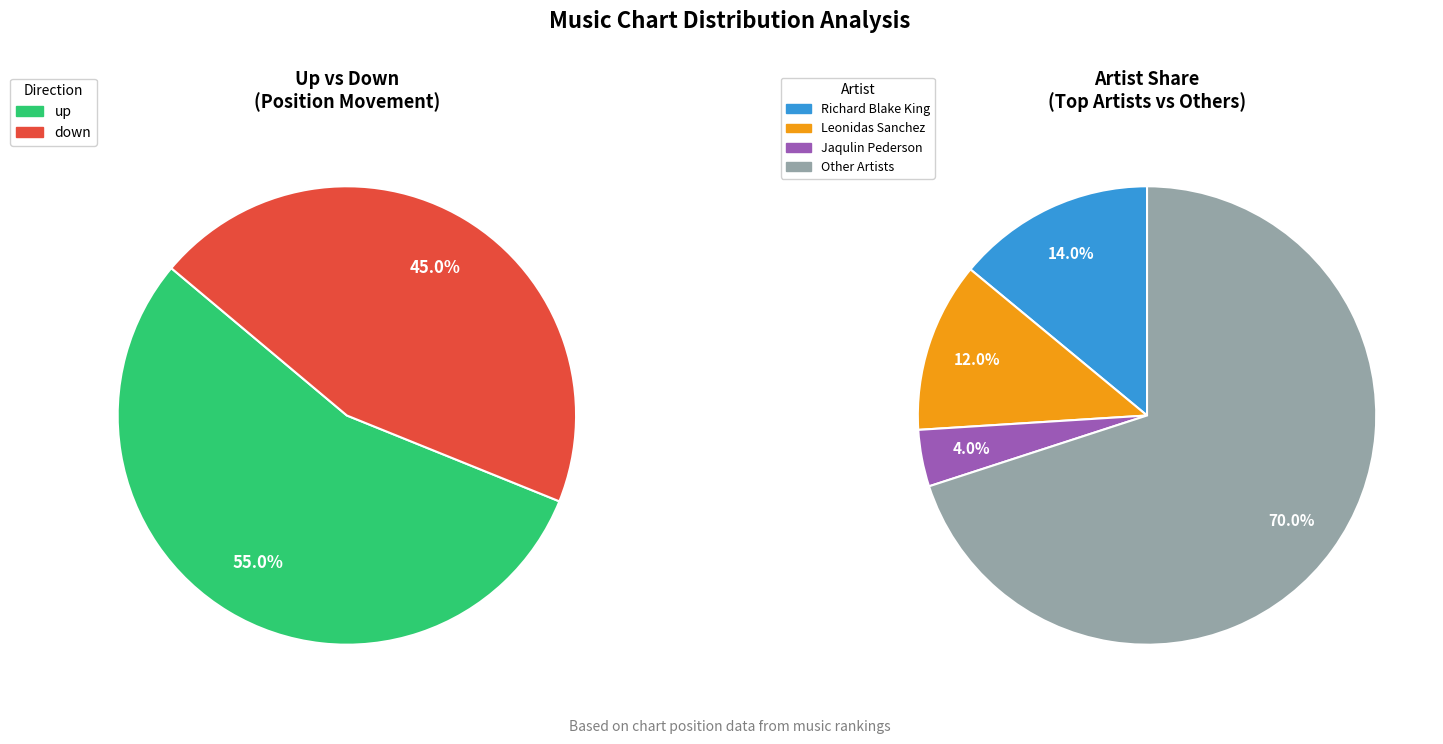

Rank the categories by value from lowest to highest.

down, up